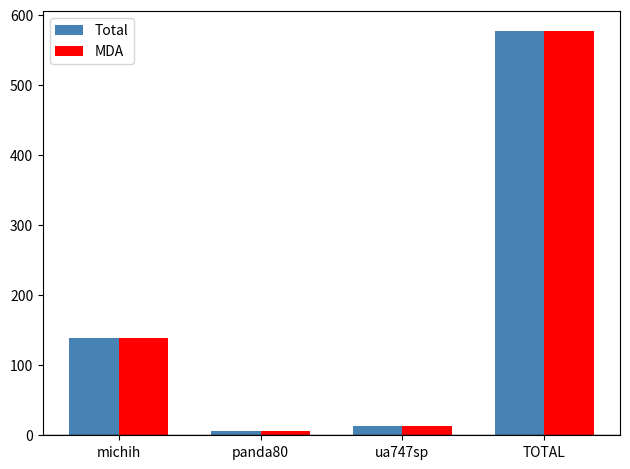

How many groups of bars are there?

4